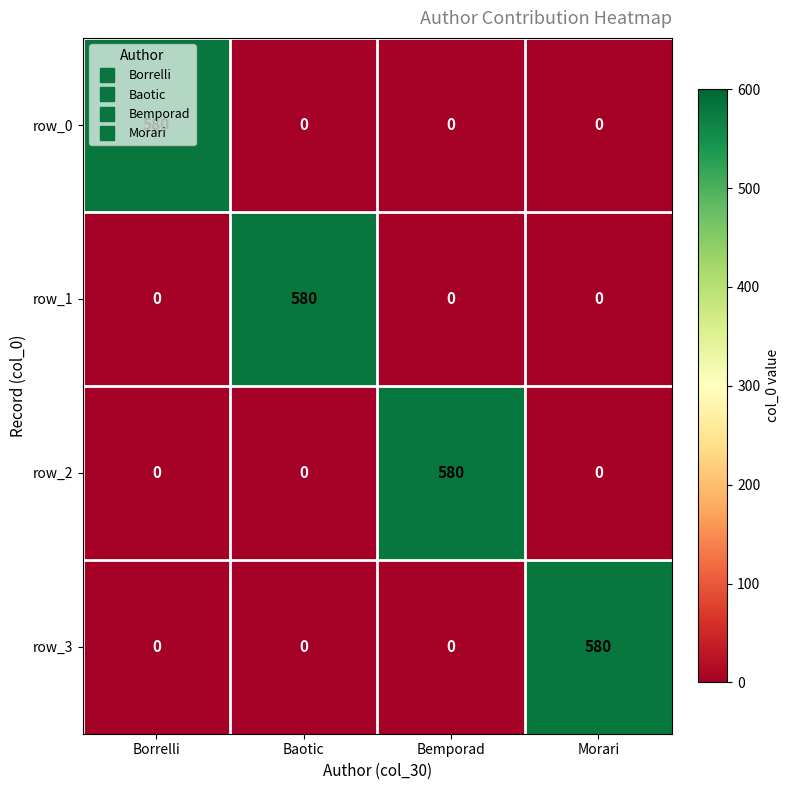

What is the maximum value for row_2?

580